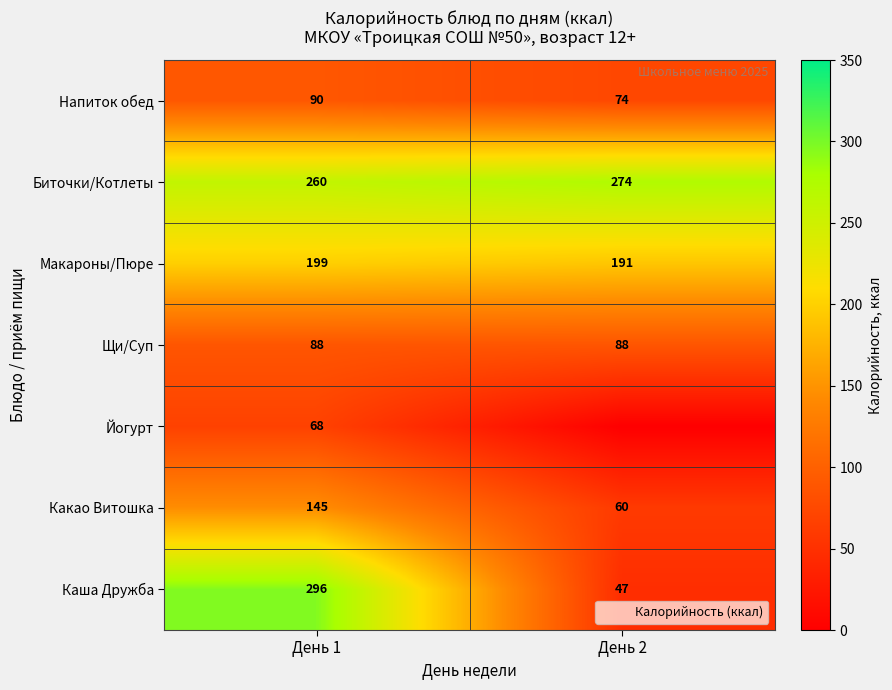

What is the difference between the highest and lowest values at День 1?

228.0